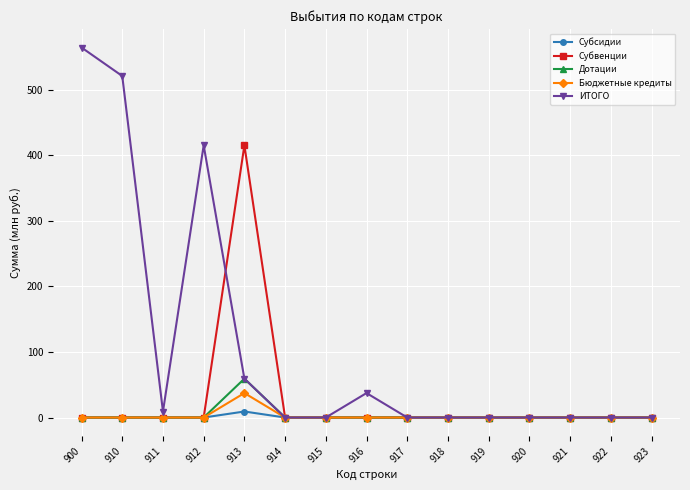

How many categories are shown in the chart?

15